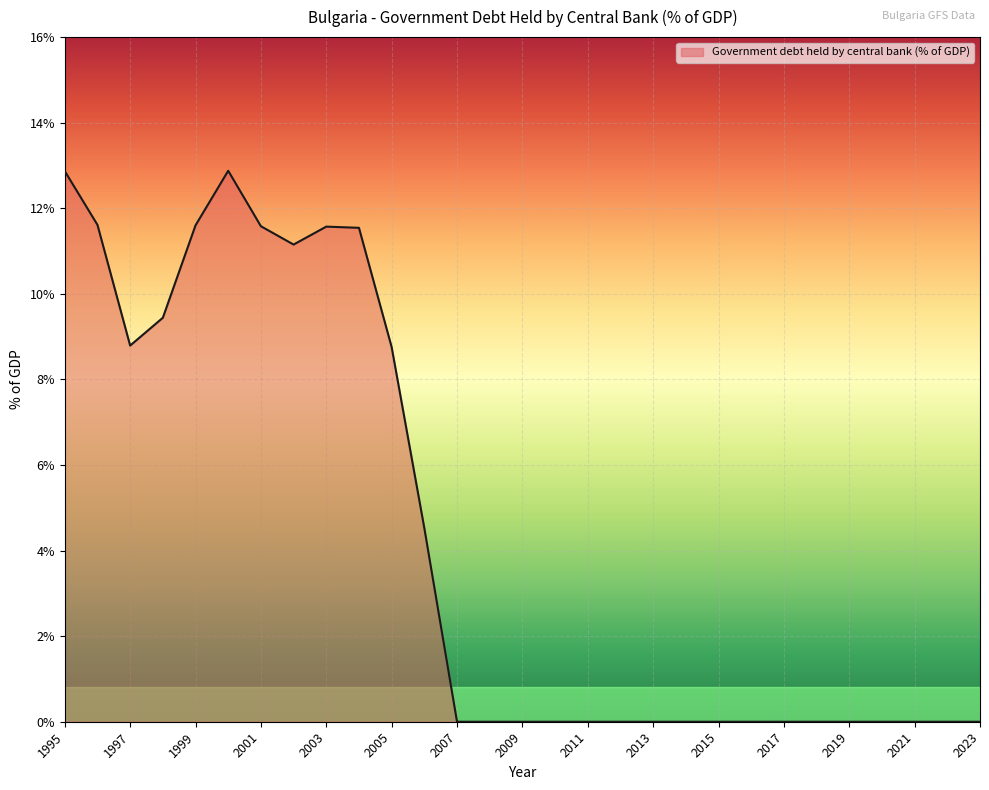

What is the greatest value displayed?

12.9